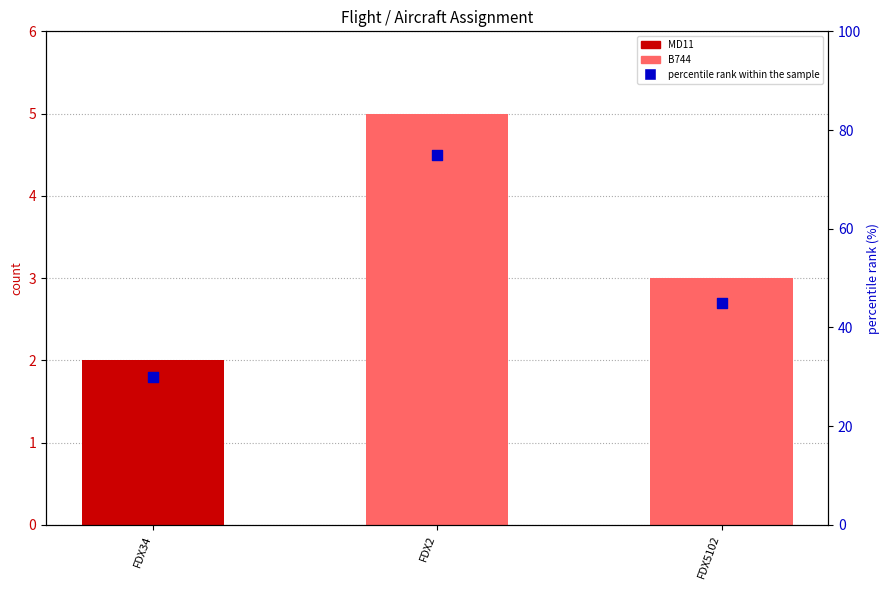

Which series contains the highest Y value?

percentile rank within the sample